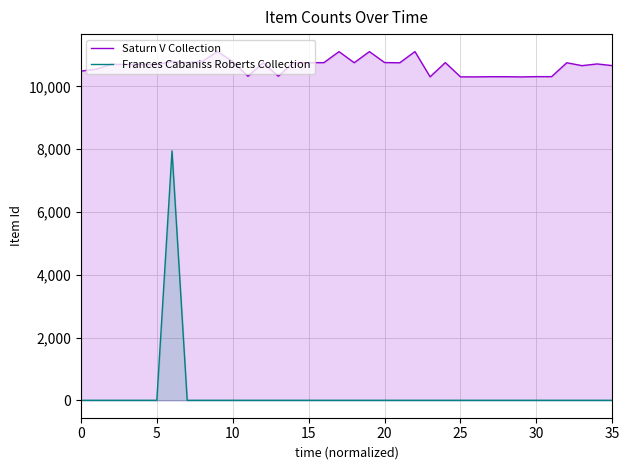

The Frances Cabaniss Roberts Collection series shows 2934 at 15. True or false?

False